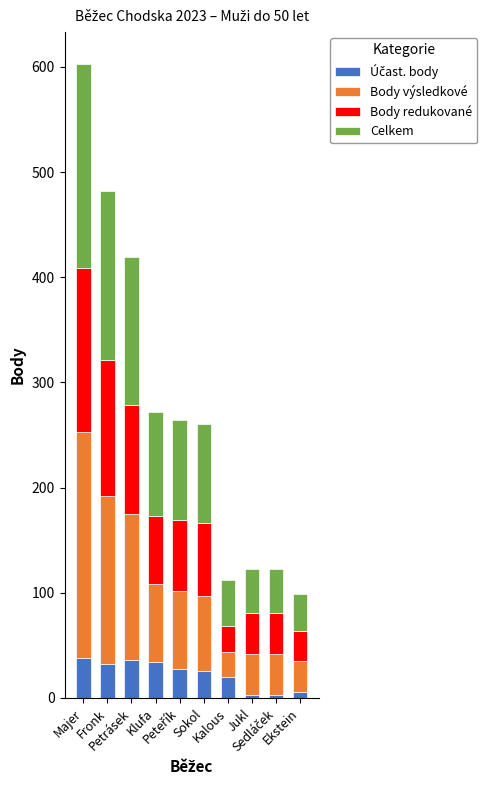

Are the bars horizontal?

No